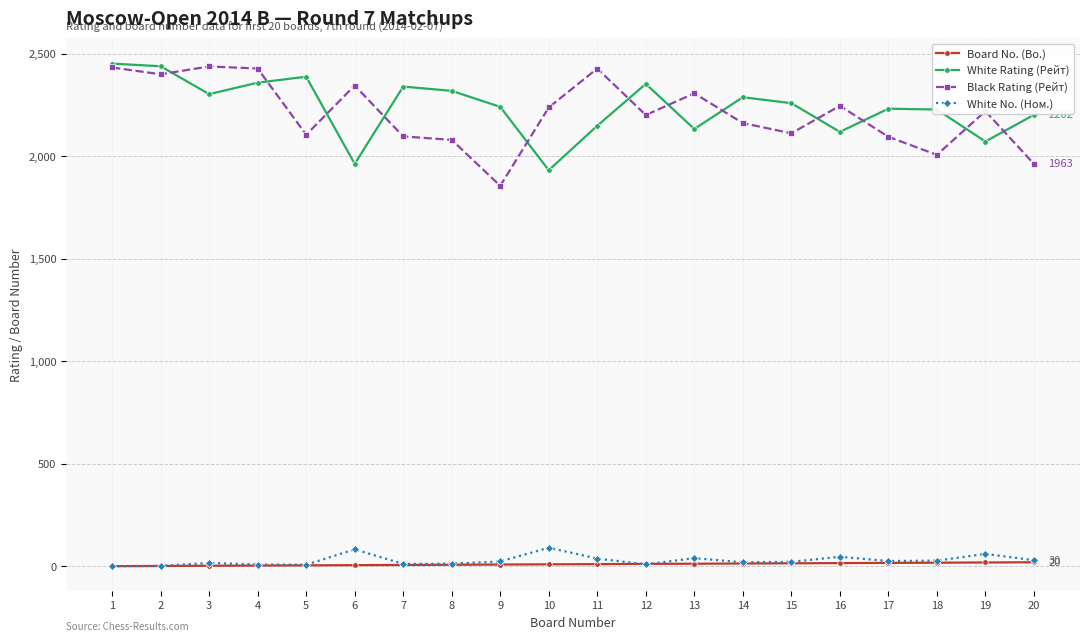

True or false: White Rating (Рейт) has more than 1 interior local peaks.

True